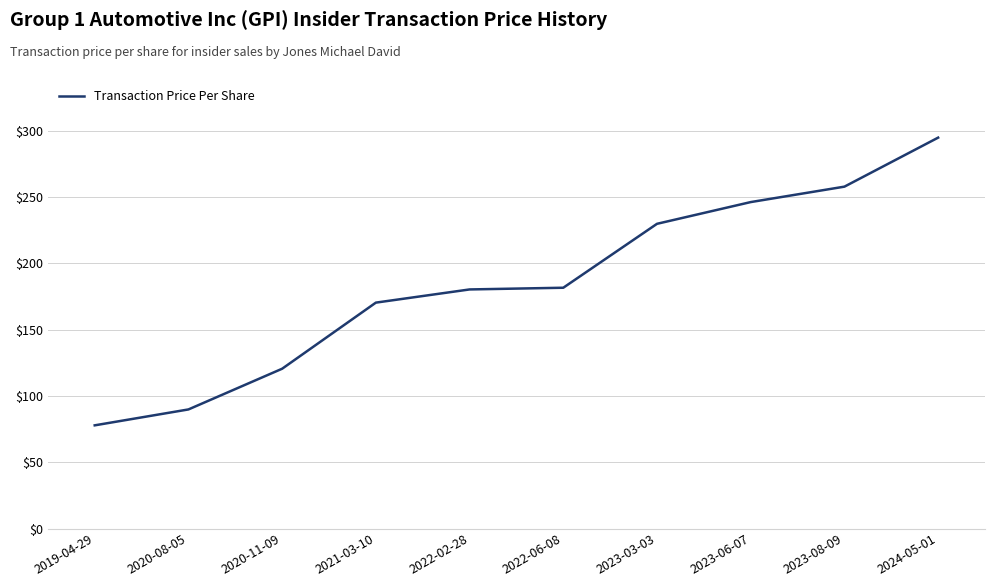

What is the approximate value at 2023-03-03?

229.7